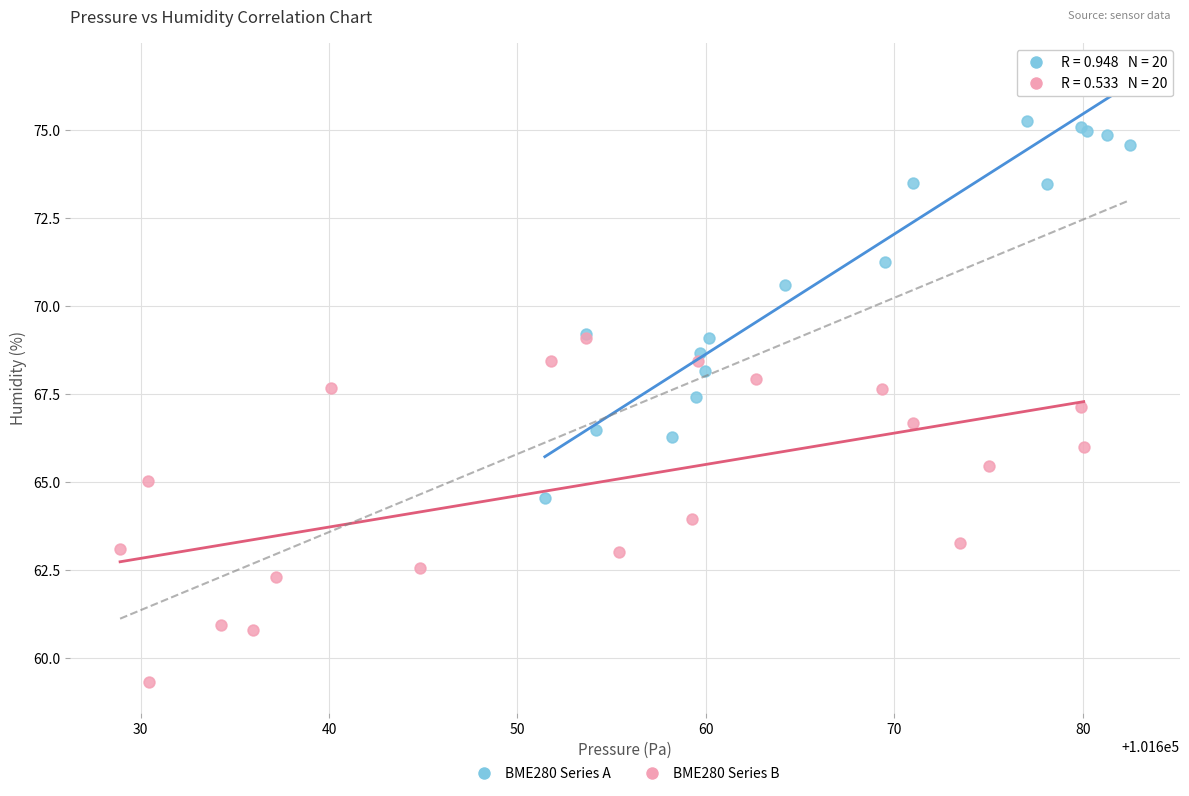

Which series contains the lowest Y value?

BME280 Series B